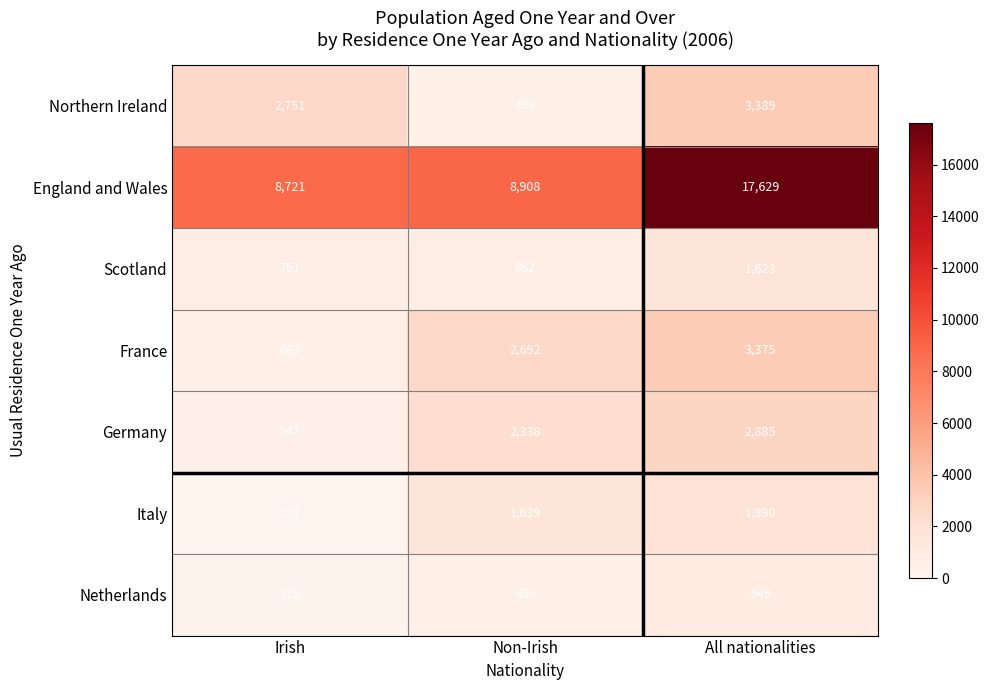

Rank the series by their maximum value, from lowest to highest.

Netherlands, Scotland, Italy, Germany, France, Northern Ireland, England and Wales